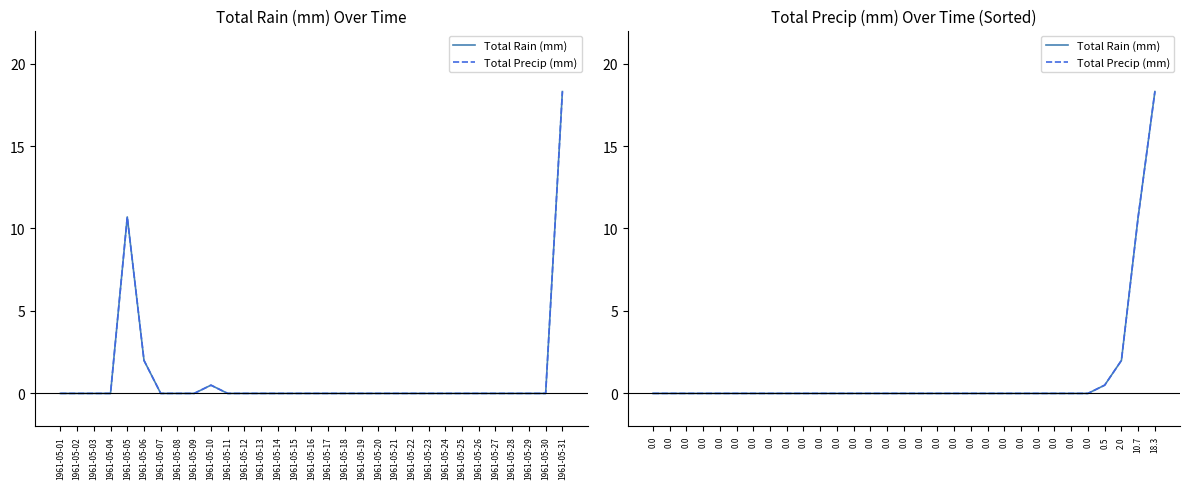

True or false: Total Rain (mm) has more than 1 points higher than both neighbors.

False